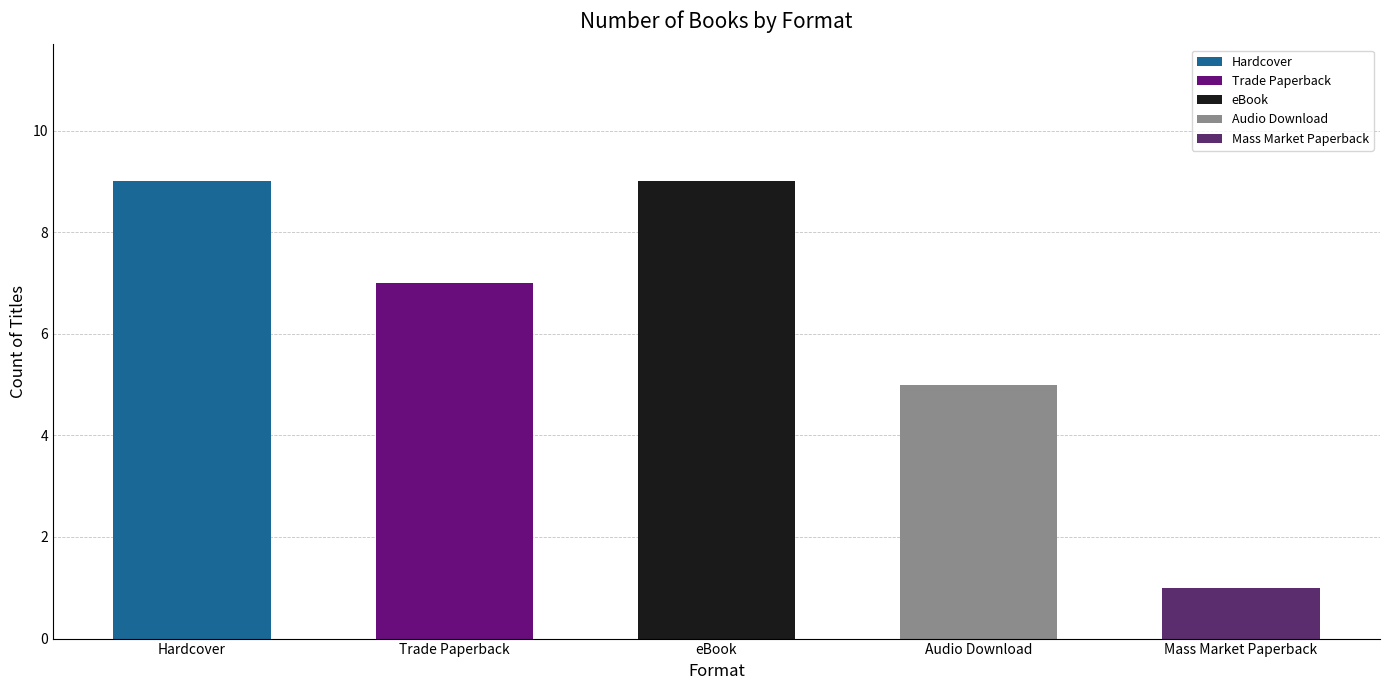

True or false: Trade Paperback has a value of 12 at Hardcover.

False